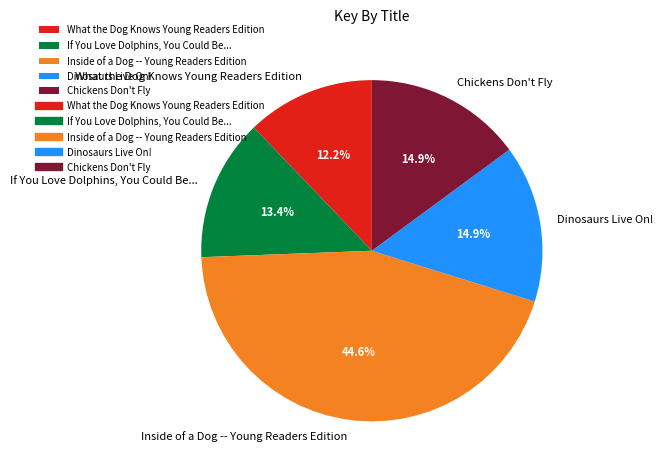

True or false: Chickens Don't Fly accounts for 24% of the total.

False